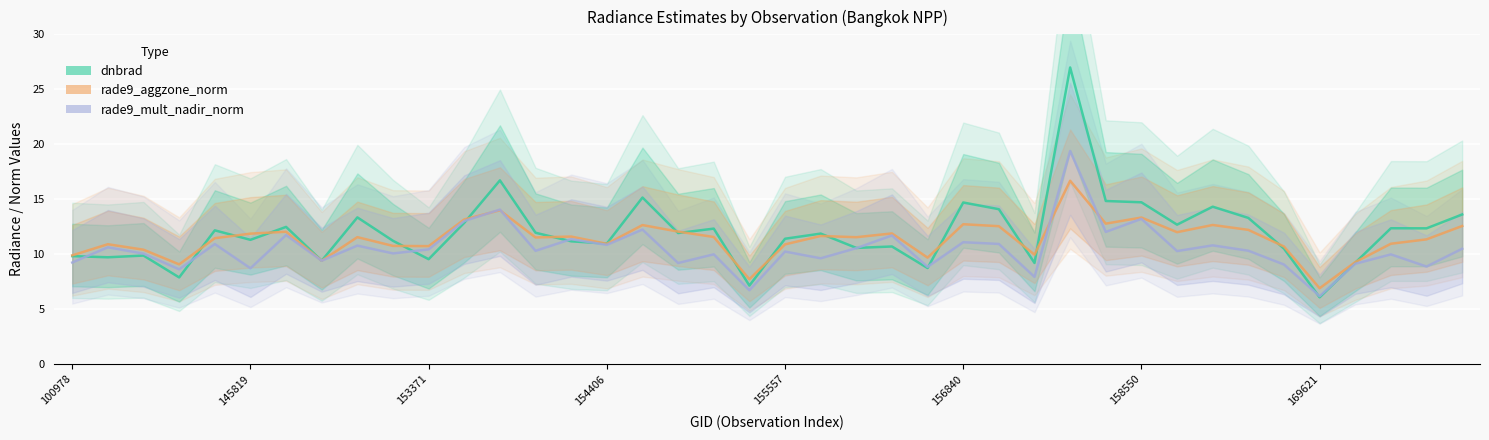

True or false: dnbrad and rade9_mult_nadir_norm intersect in this chart.

True